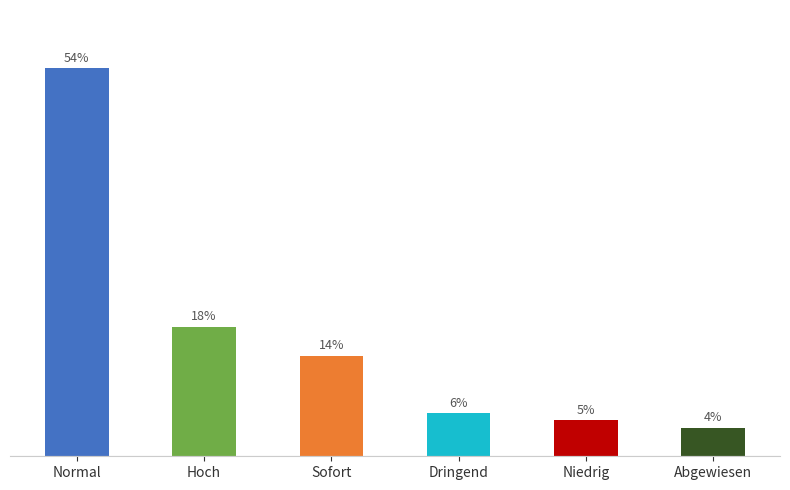

List the labels in order of value, smallest first.

Abgewiesen, Niedrig, Dringend, Sofort, Hoch, Normal